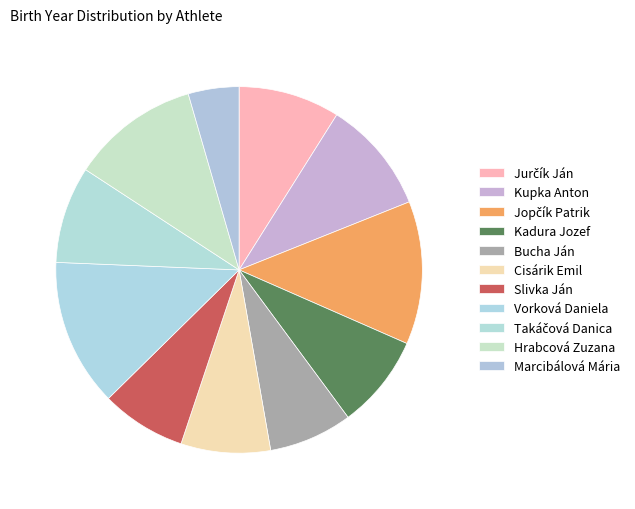

Do Jurčík Ján and Cisárik Emil together represent more than half of the pie?

No